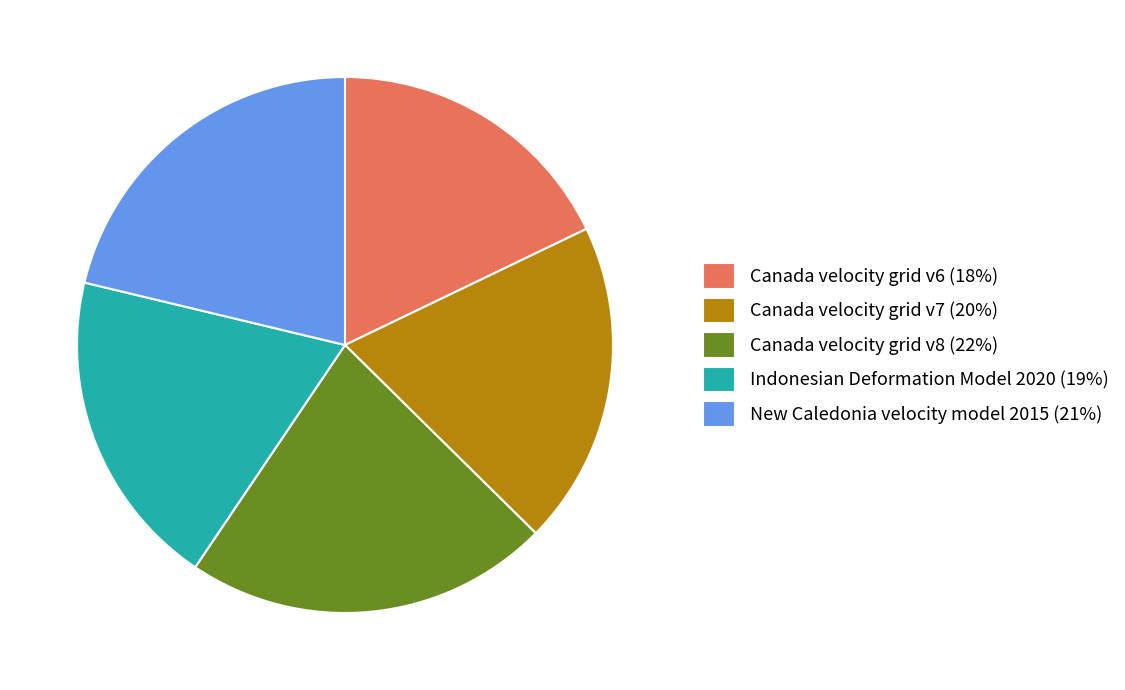

Does any single category account for the majority?

No